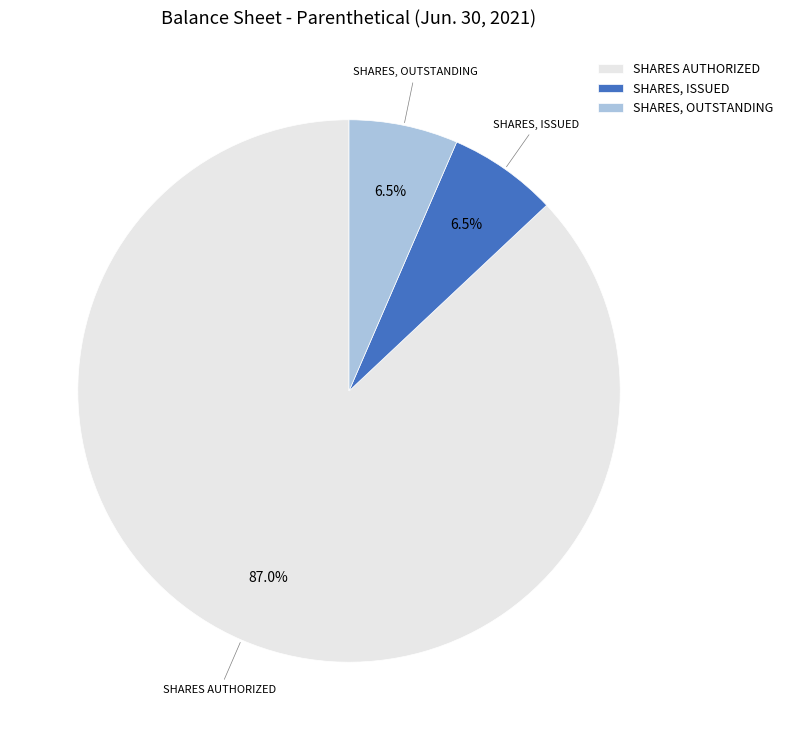

Which category has the biggest portion of the pie?

SHARES AUTHORIZED